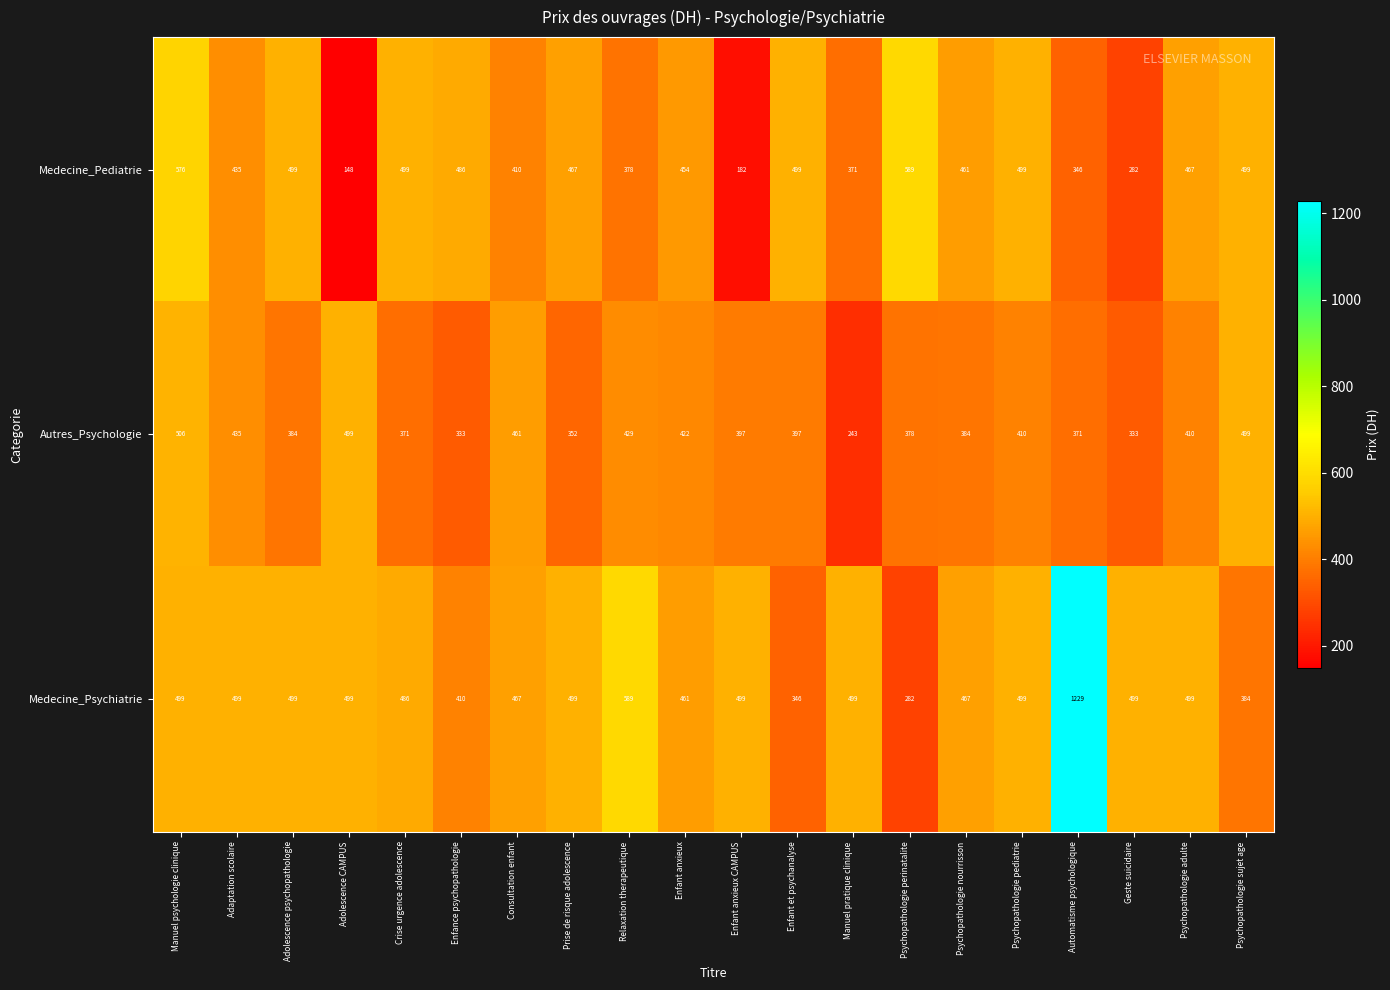

How many data points does each series have?

20